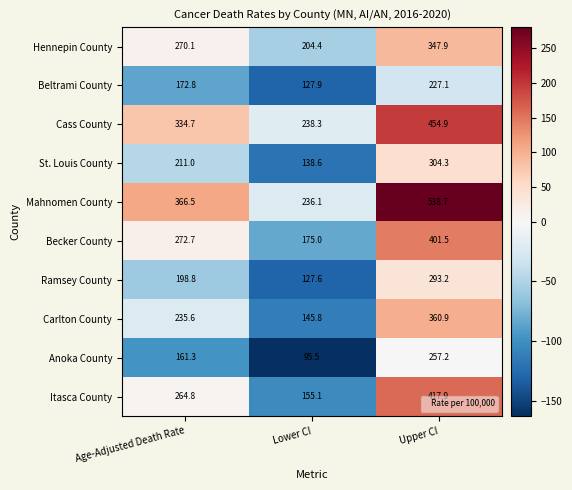

Which series has the widest spread of values?

Mahnomen County